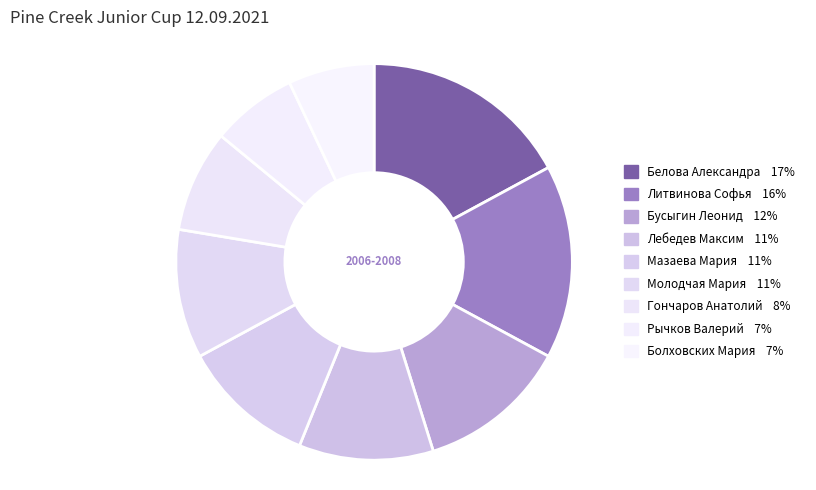

To the nearest percent, what is the difference between the largest and smallest slice percentages?

10%